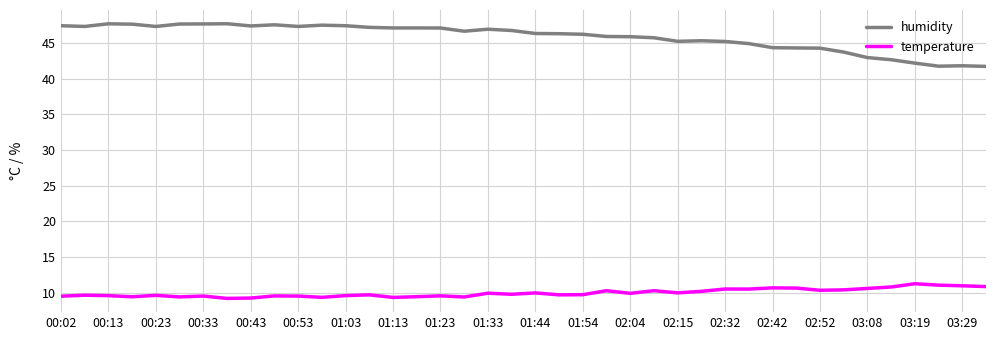

What is the difference between the maximum and minimum values in the humidity series?

6.0